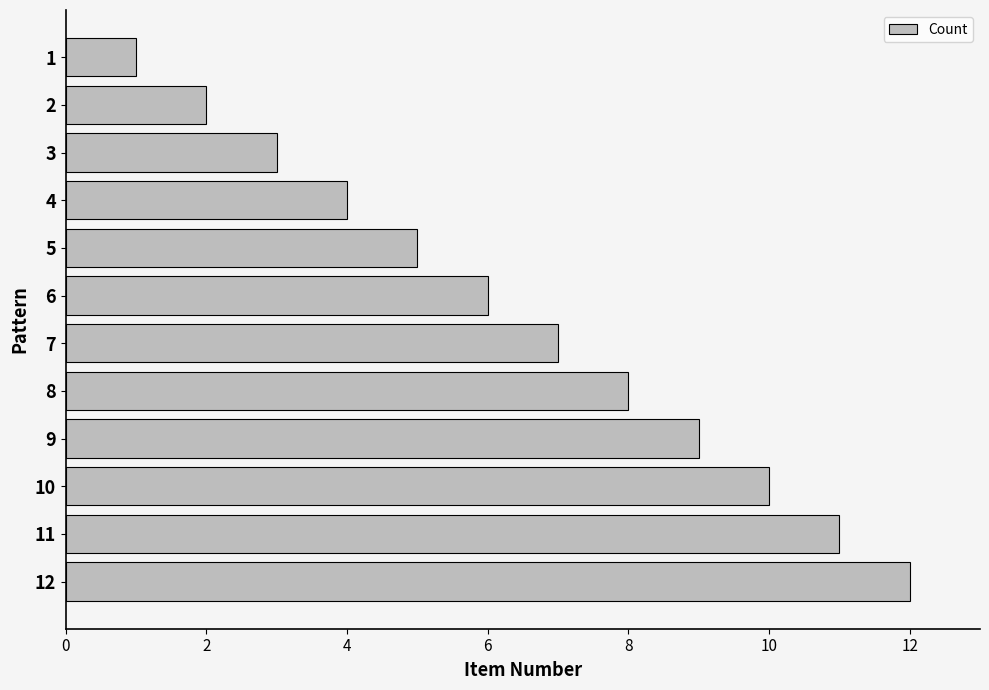

The value at 4 is 1. True or false?

False